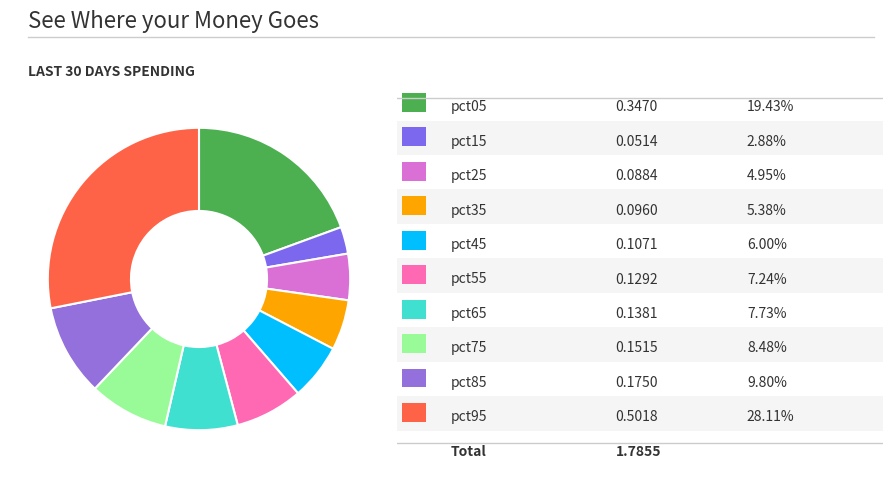

Does any single category account for the majority?

No